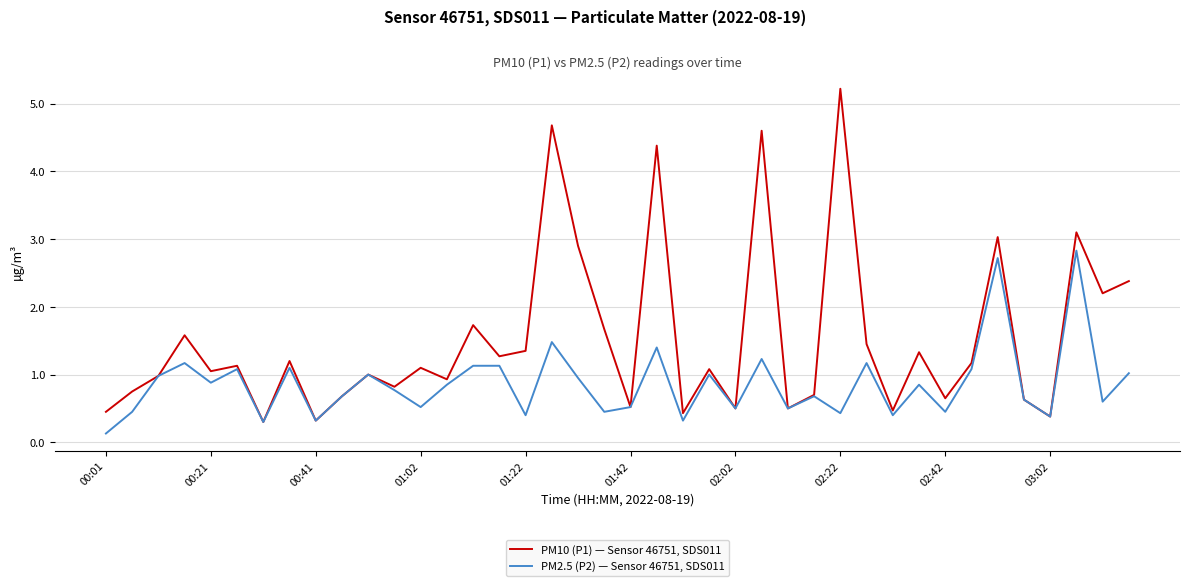

How many lines are shown in the chart?

2